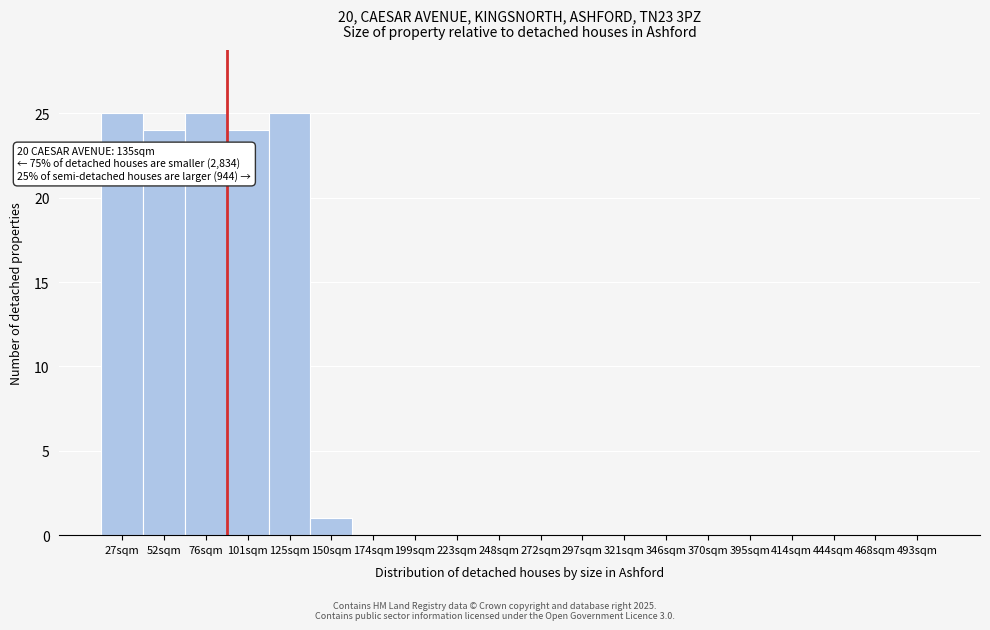

Reading left to right, extract all data points from this chart.

27sqm=25	52sqm=24	76sqm=25	101sqm=24	125sqm=25	150sqm=1	174sqm=0	199sqm=0	223sqm=0	248sqm=0	272sqm=0	297sqm=0	321sqm=0	346sqm=0	370sqm=0	395sqm=0	414sqm=0	444sqm=0	468sqm=0	493sqm=0